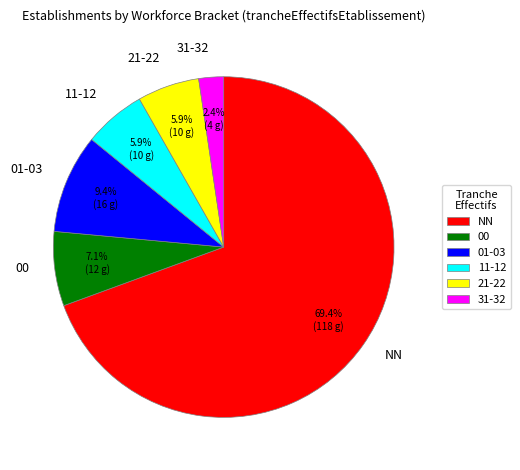

Approximately how many times larger is the value at NN compared to 11-12?

11.8